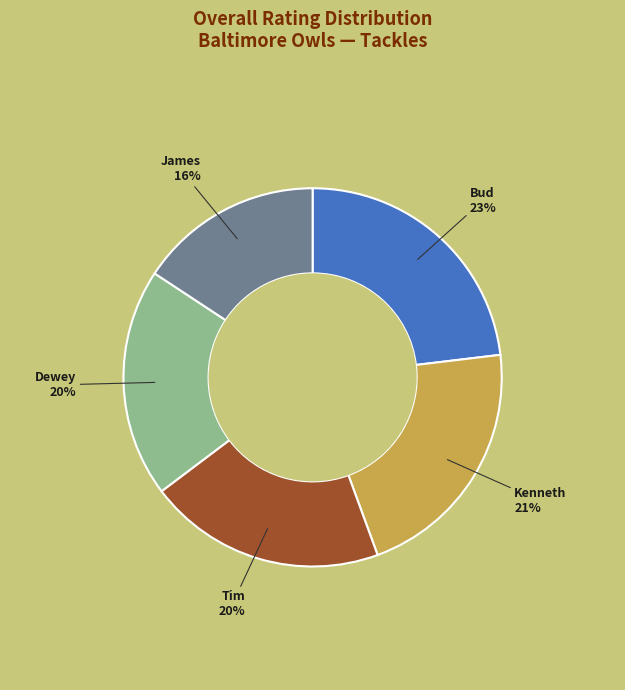

Does any single category account for the majority?

No